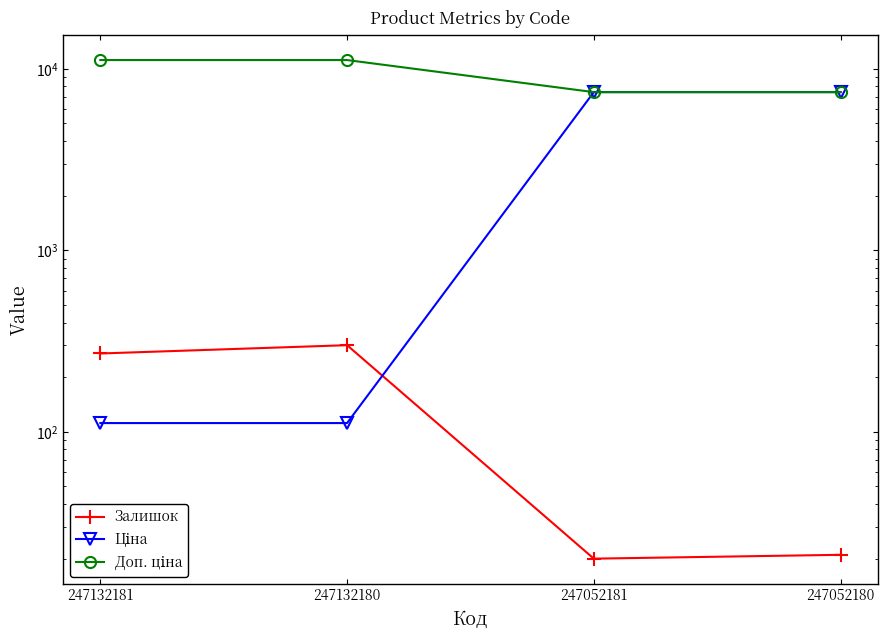

Which series has the largest range (max minus min)?

Ціна